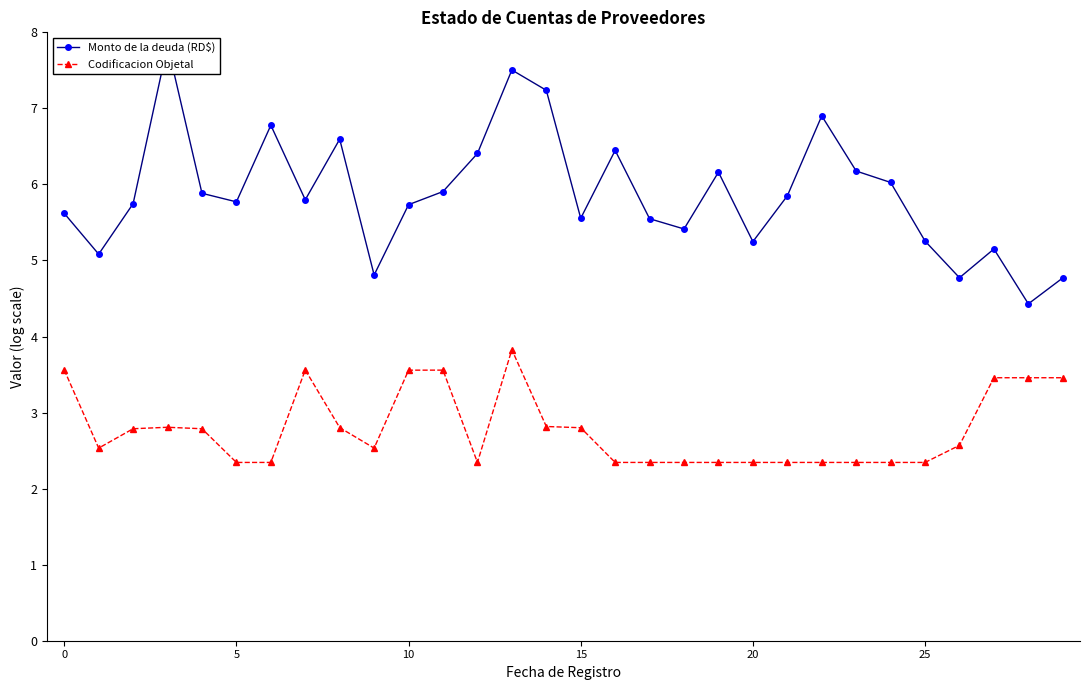

Is it true that Codificacion Objetal equals 2.3 at 5?

True